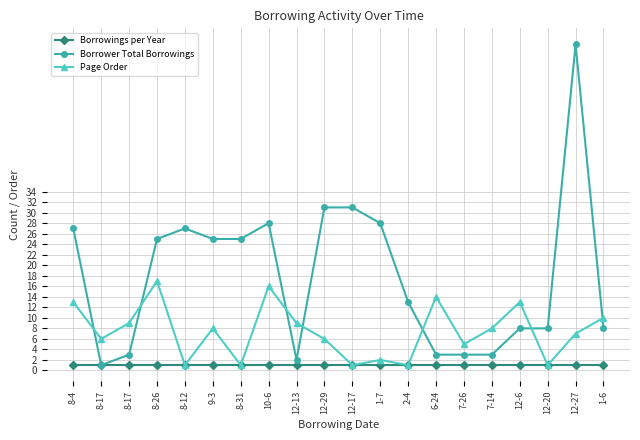

Count the number of data series in this chart.

3